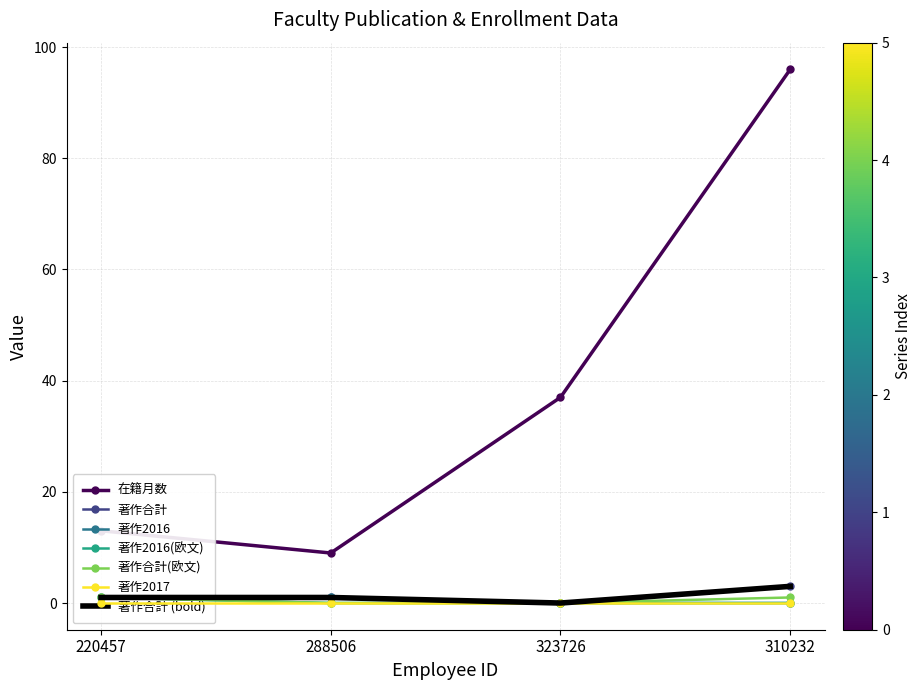

What is the spread (max minus min) of values at 220457?

12